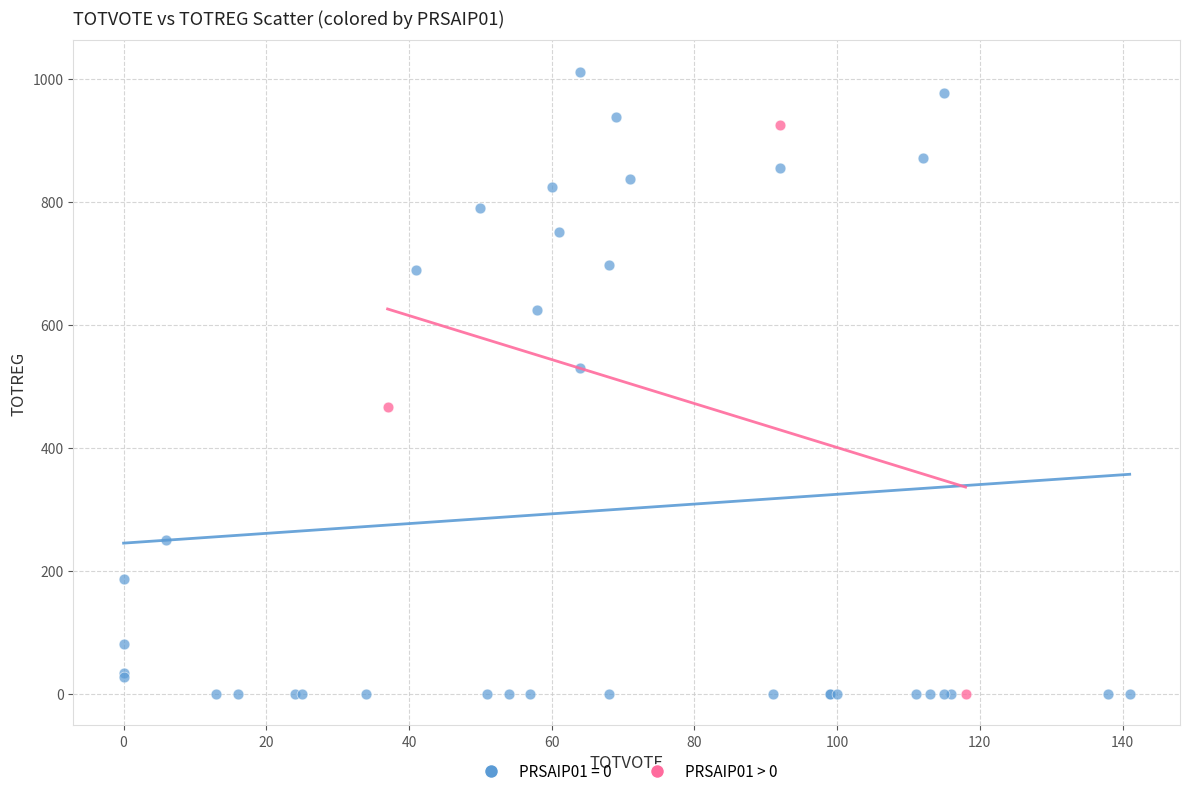

Which series has the widest spread of Y values?

PRSAIP01 = 0